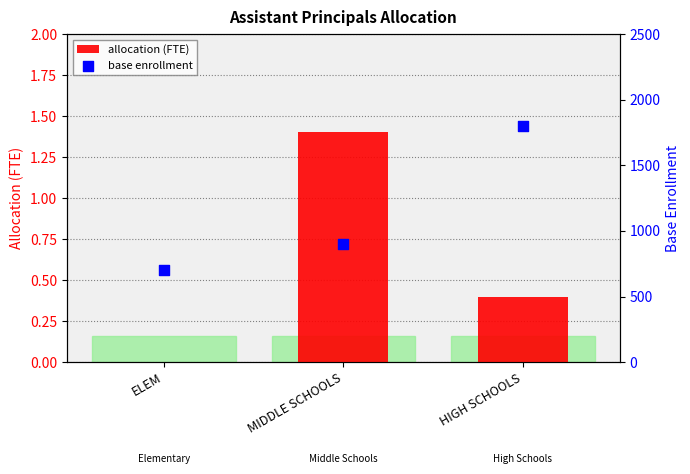

What is the total value across all series at HIGH SCHOOLS?

1800.4